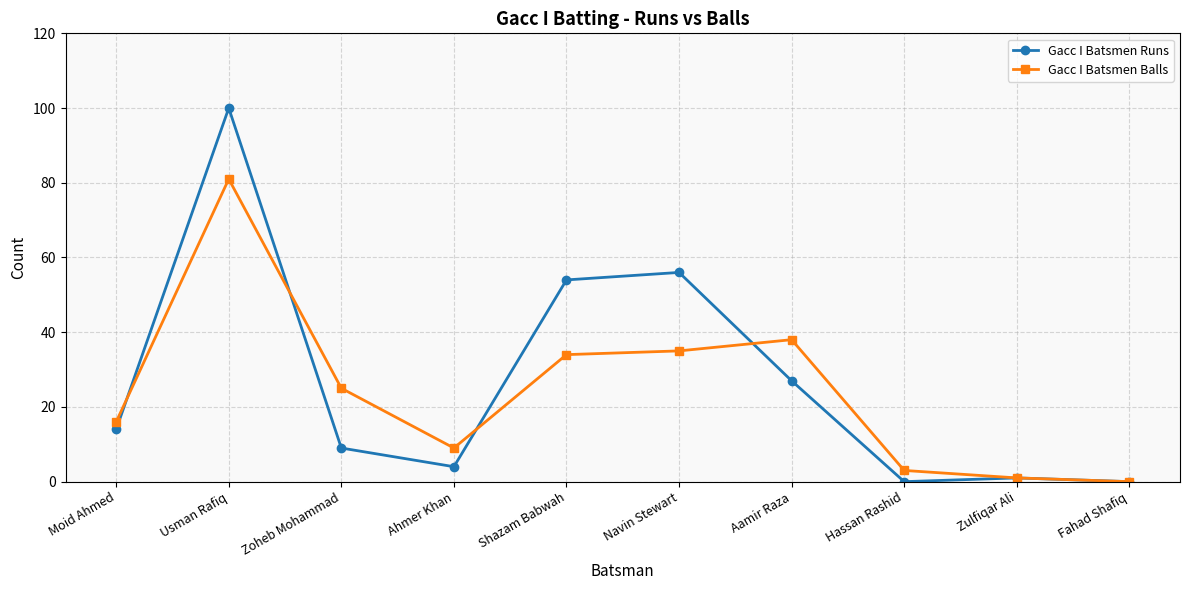

Is the value of Gacc I Batsmen Runs at Ahmer Khan greater than the value of Gacc I Batsmen Balls at Shazam Babwah?

No